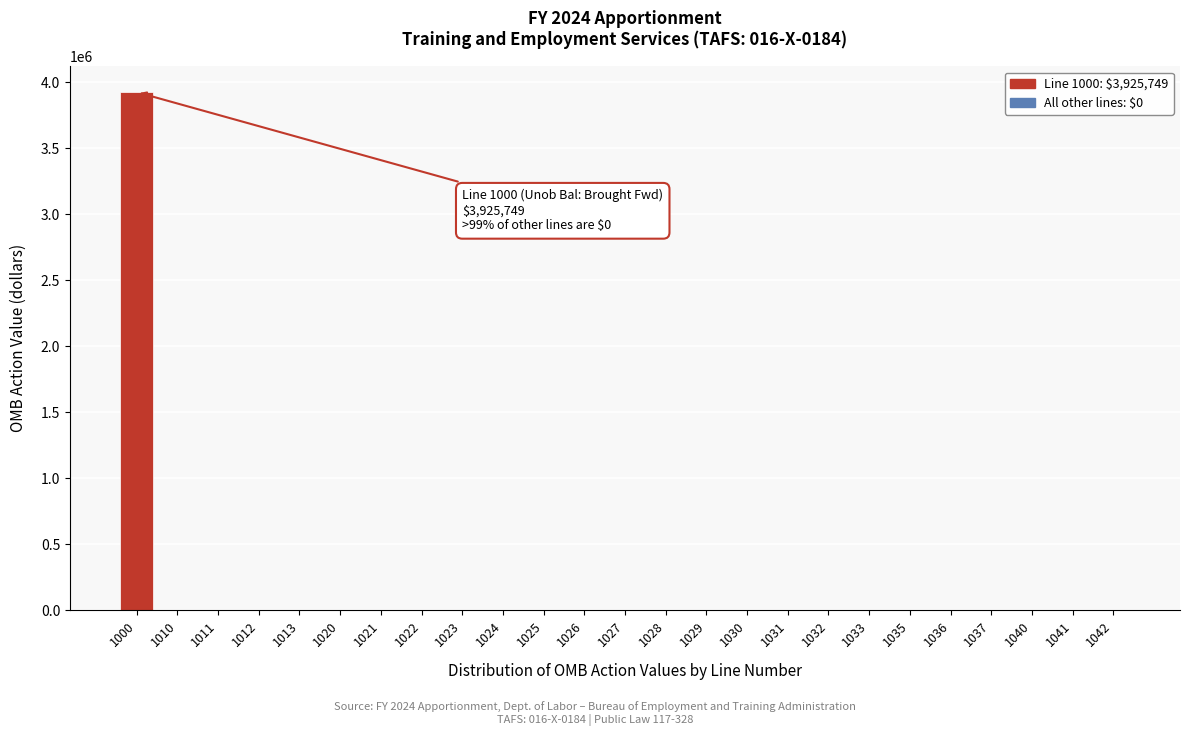

Reading left to right, extract all data points from this chart.

1000=3925749	1010=0	1011=0	1012=0	1013=0	1020=0	1021=0	1022=0	1023=0	1024=0	1025=0	1026=0	1027=0	1028=0	1029=0	1030=0	1031=0	1032=0	1033=0	1035=0	1036=0	1037=0	1040=0	1041=0	1042=0